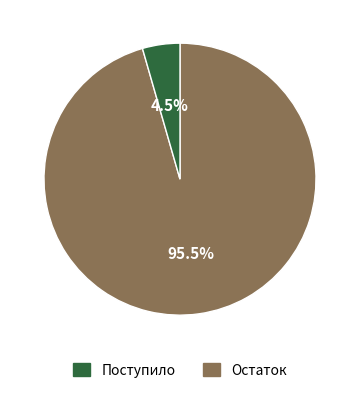

Is there a majority slice in this chart?

Yes